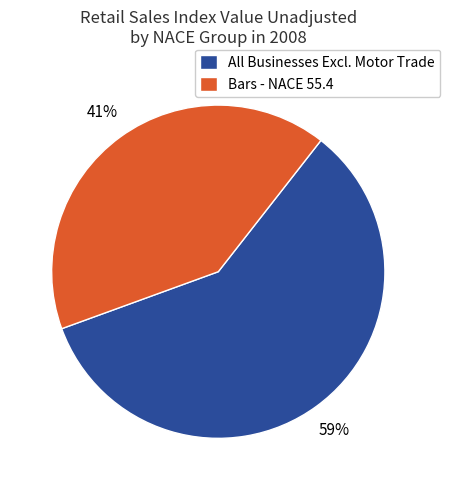

Count the number of slices in the pie.

2